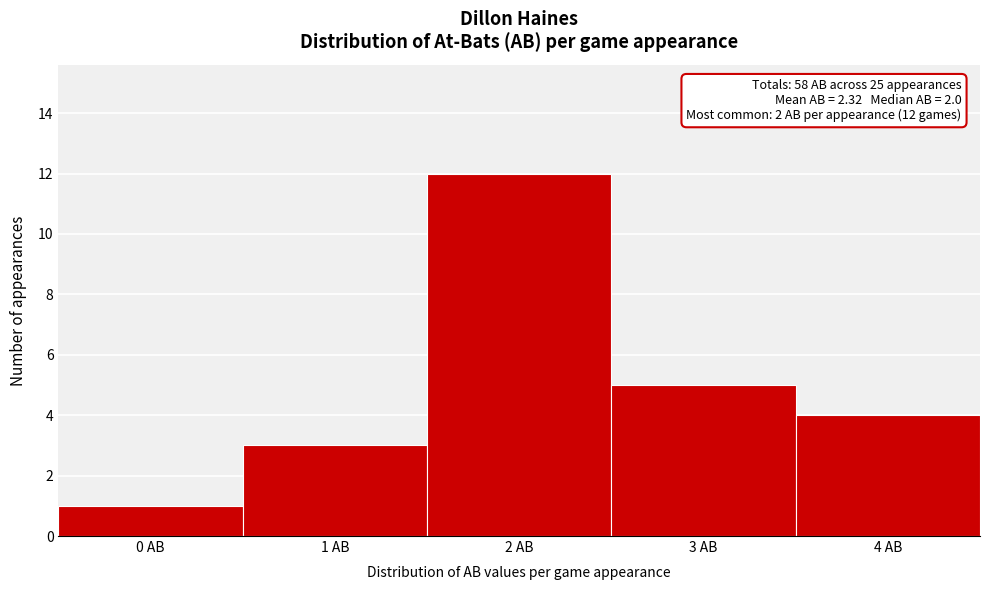

Reading left to right, list all the values displayed in this chart.

0 AB=1	1 AB=3	2 AB=12	3 AB=5	4 AB=4